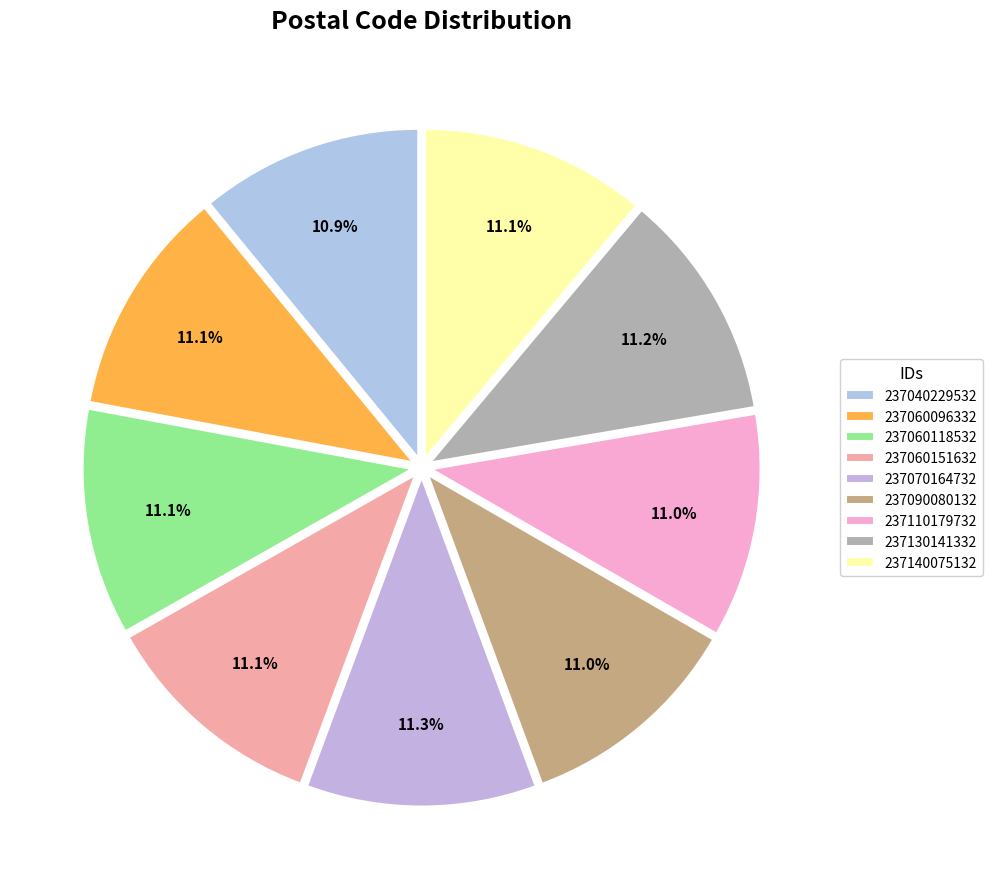

The 237130141332 slice represents 1% of the pie. True or false?

False